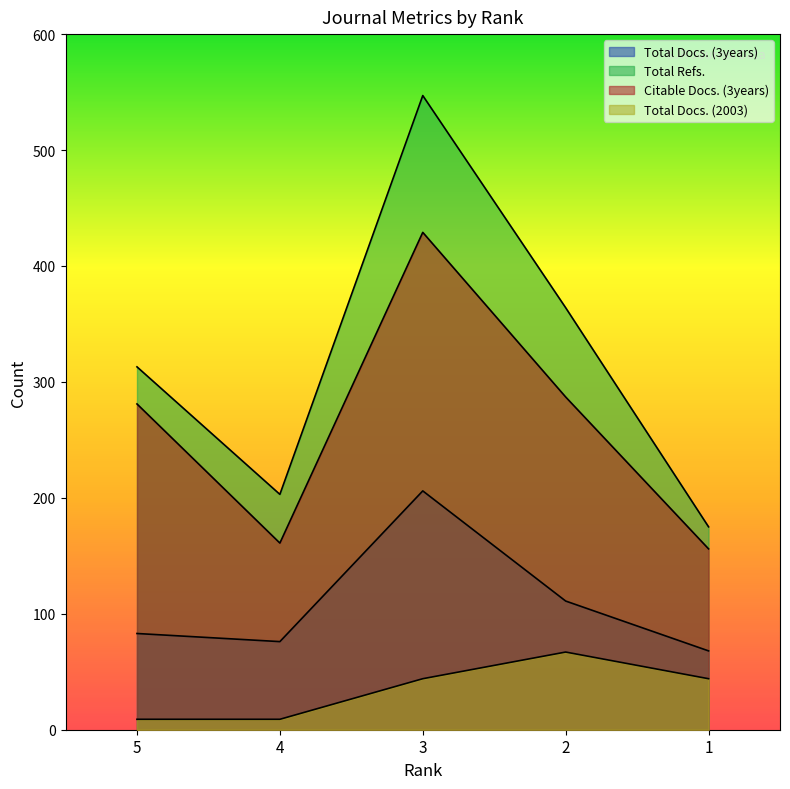

Reading left to right, transcribe all the data shown in this chart.

Total Docs. (3years): 83	76	206	111	68
Total Refs.: 313	203	547	364	175
Citable Docs. (3years): 281	161	429	287	156
Total Docs. (2003): 9	9	44	67	44